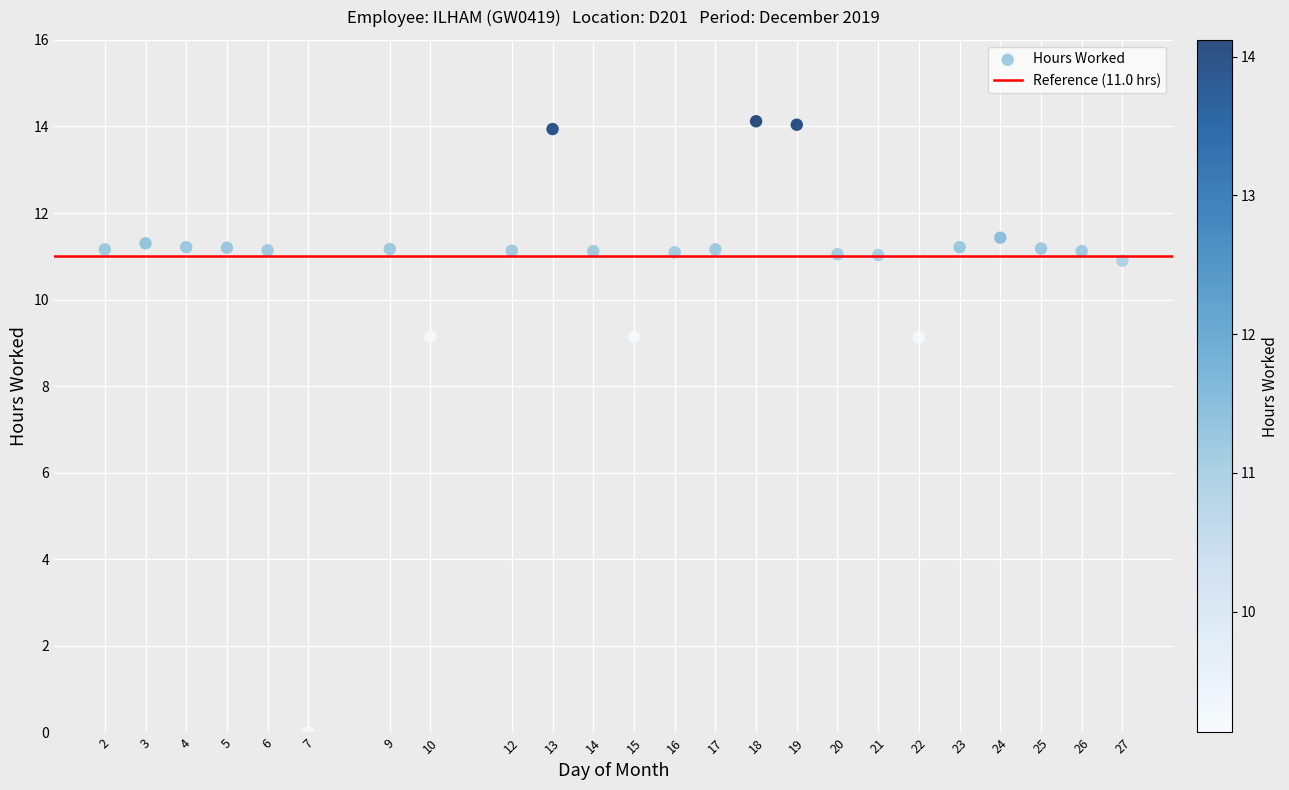

What is the range of X values (max minus min)?

25.0